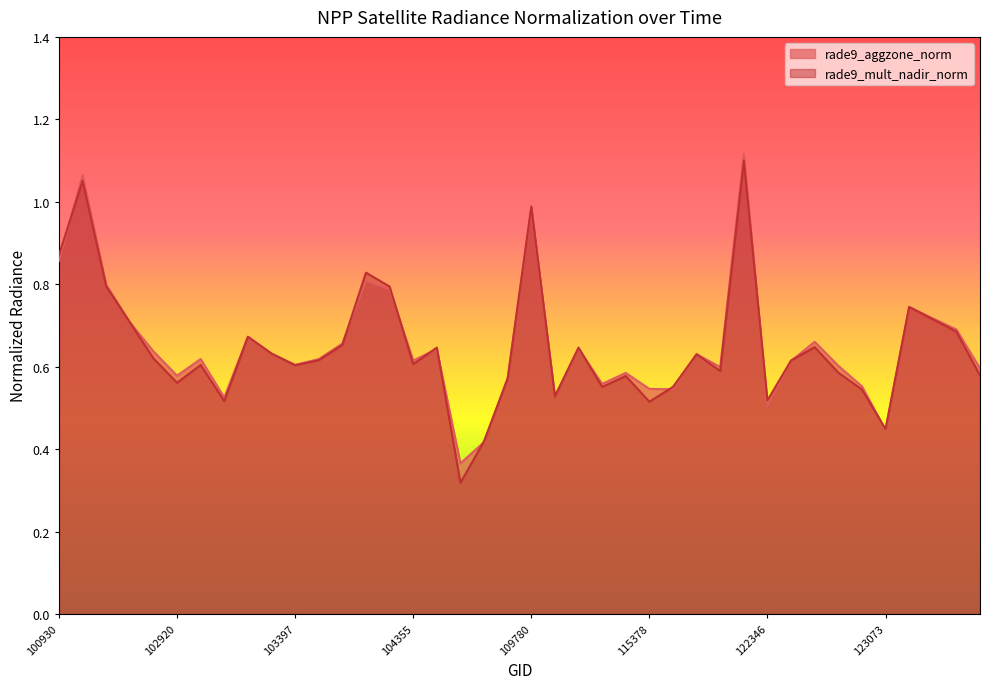

True or false: rade9_aggzone_norm and rade9_mult_nadir_norm intersect in this chart.

True